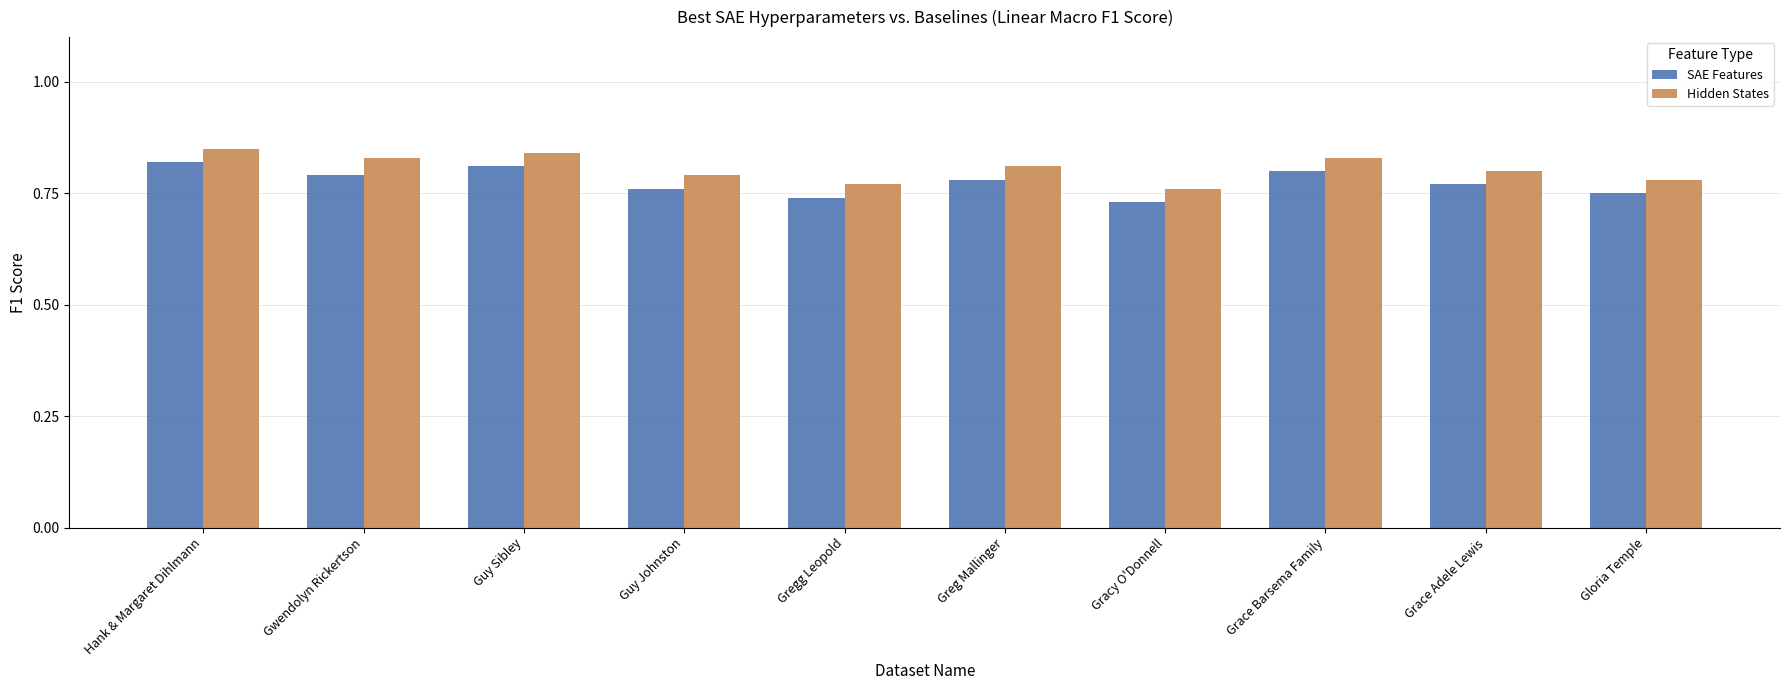

Count the Hidden States values in the range 0 to 1.

10